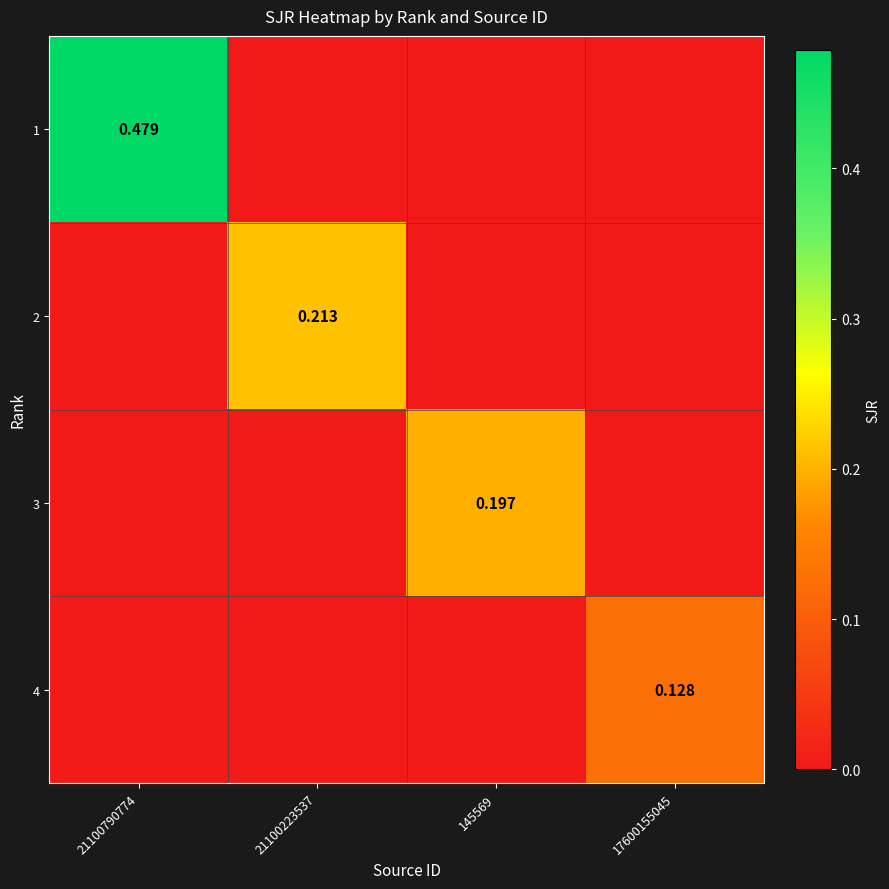

How many data points in 1 are above 0?

1